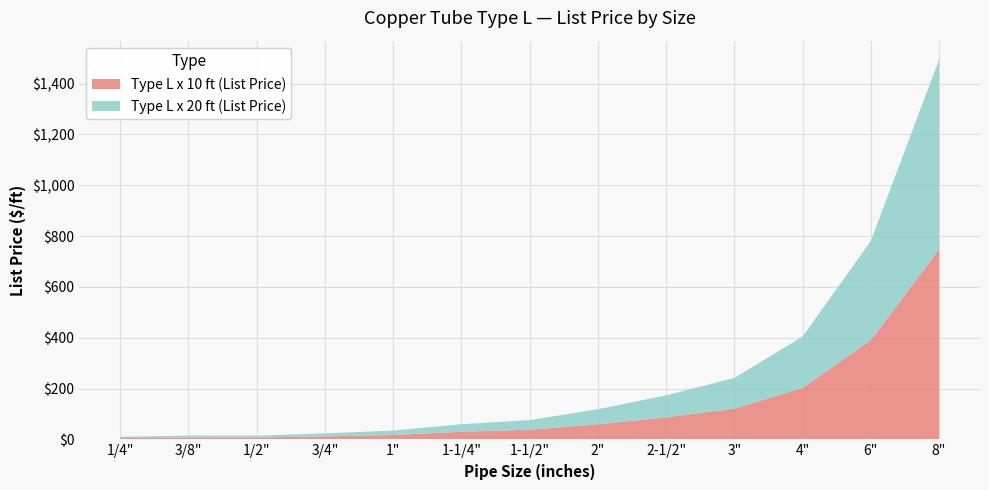

Reading right to left, extract all data points from this chart.

Type L x 10 ft (List Price): 747.2	390.3	202.3	120.8	86.5	59.2	37.8	29.8	17.3	11.8	7.2	7.4	5.0
Type L x 20 ft (List Price): 747.2	390.3	202.3	120.8	86.5	59.2	37.8	29.8	17.3	11.8	7.2	7.4	5.0